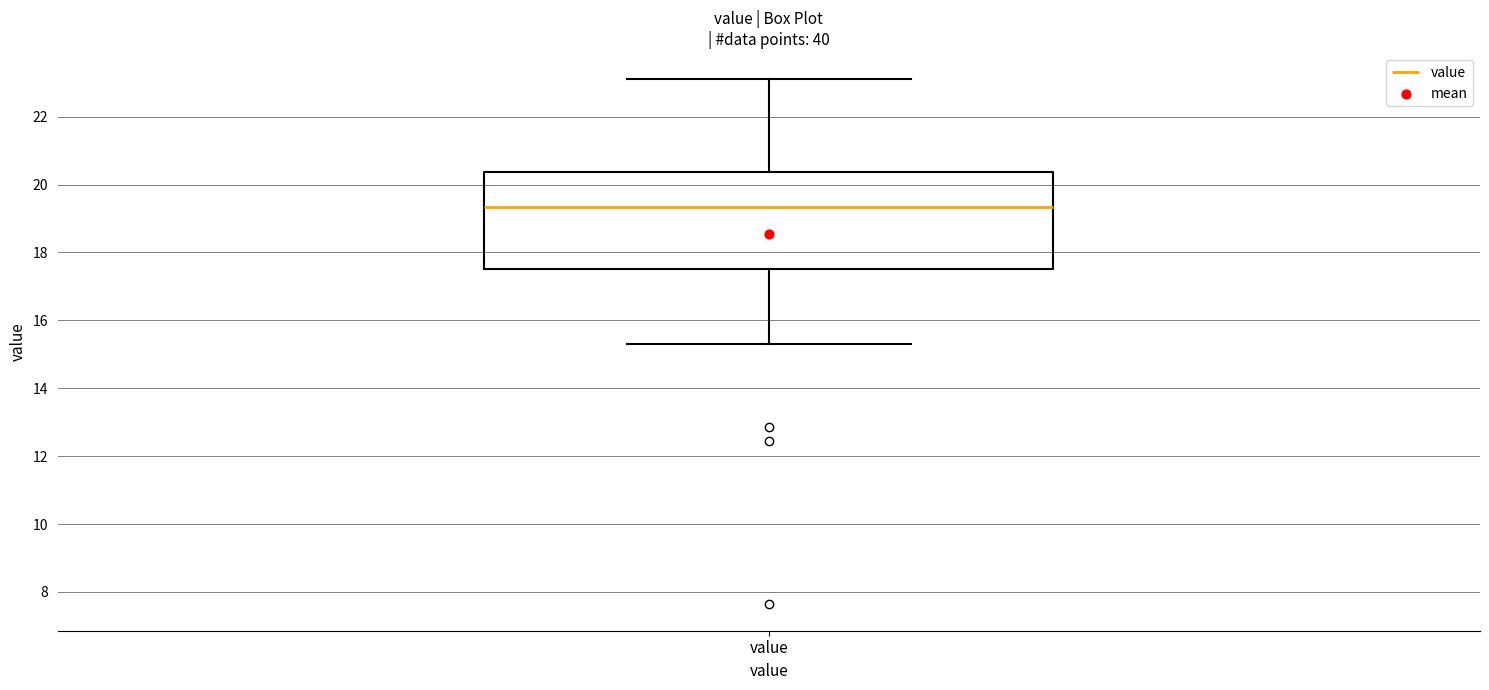

Read this box plot against the y-axis: the position of the median line, the range covered by the box, and the ends of both whiskers. The values are not printed on the chart, so give them approximately, as read against the axis.

median 19.4, box 17.6 to 20.4, whiskers 15.4 to 23.2